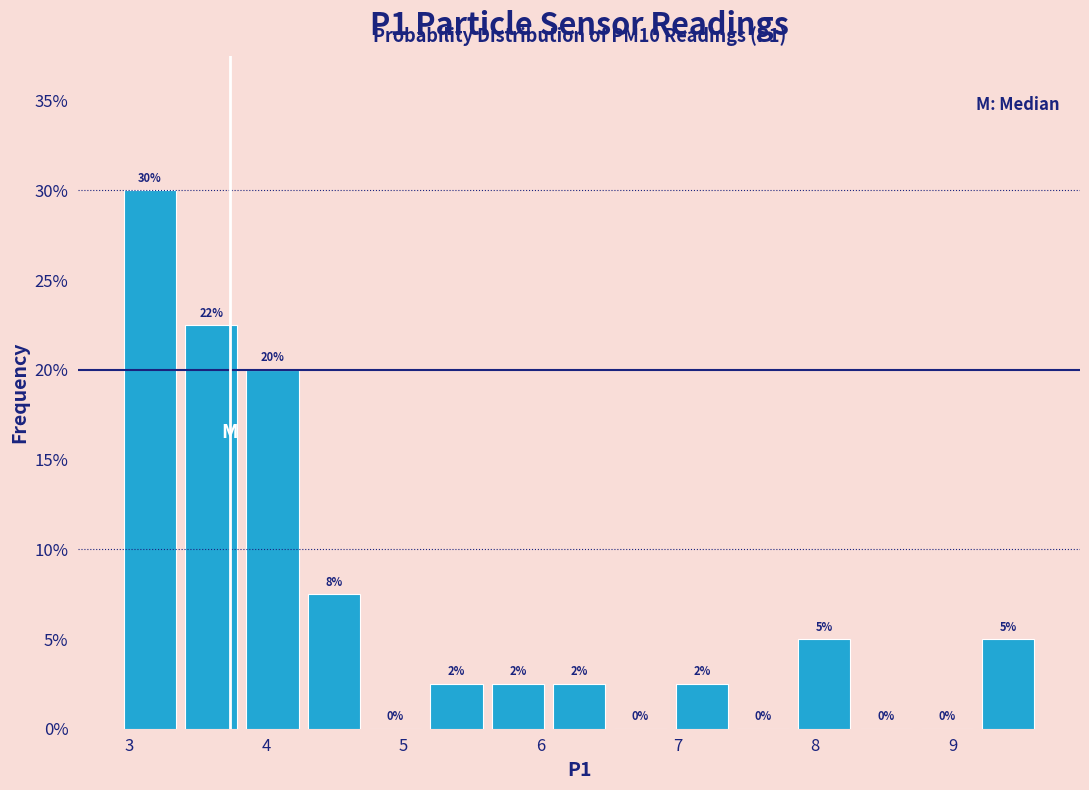

Which range on the x-axis has the tallest bar?

2.9 to 3.4